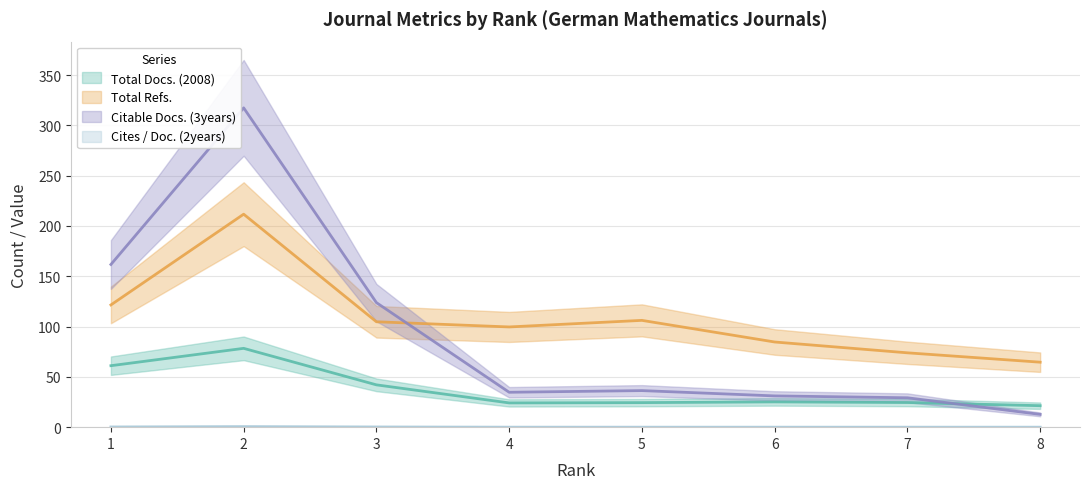

True or false: Total Refs. and Cites / Doc. (2years) intersect in this chart.

False